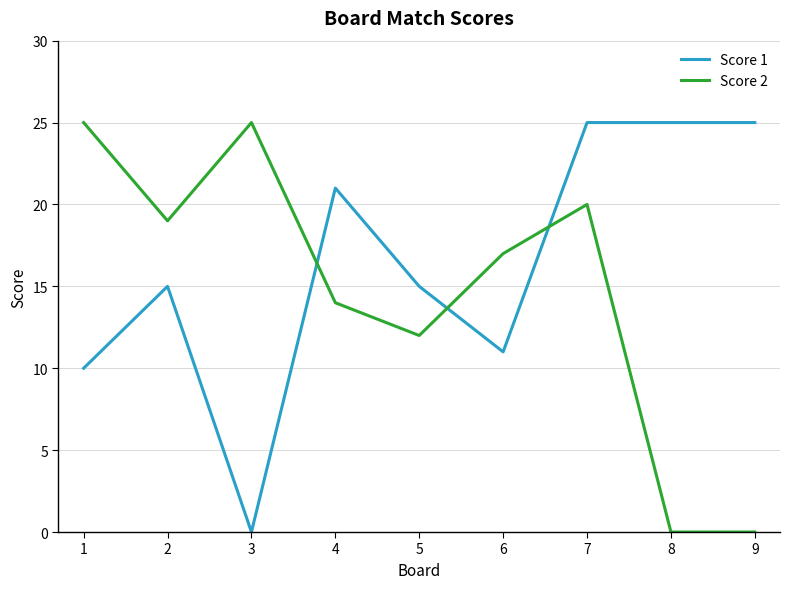

Is it true that Score 2 equals -13 at 8?

False